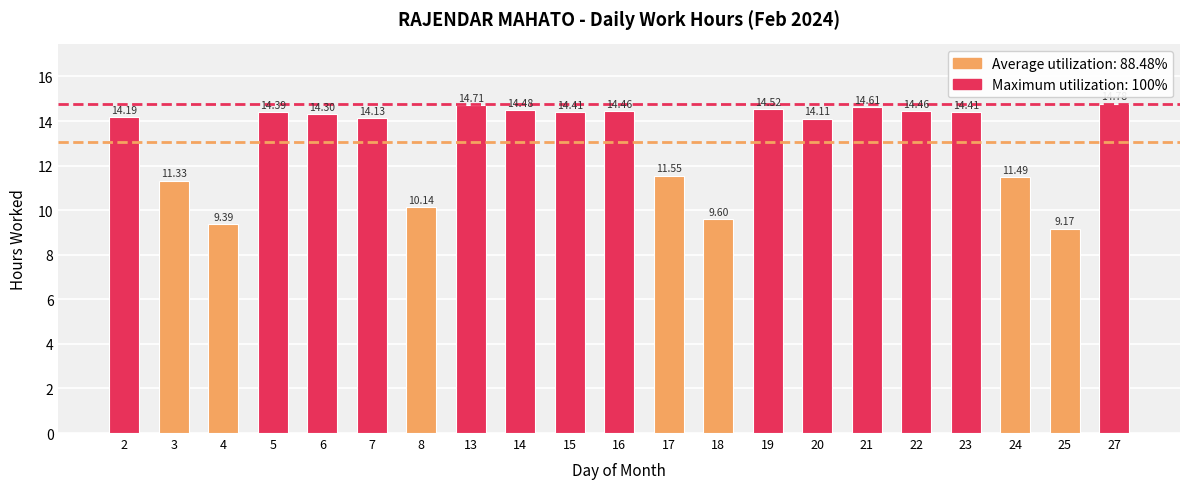

What is the value of the 12th bar from the left?

11.6